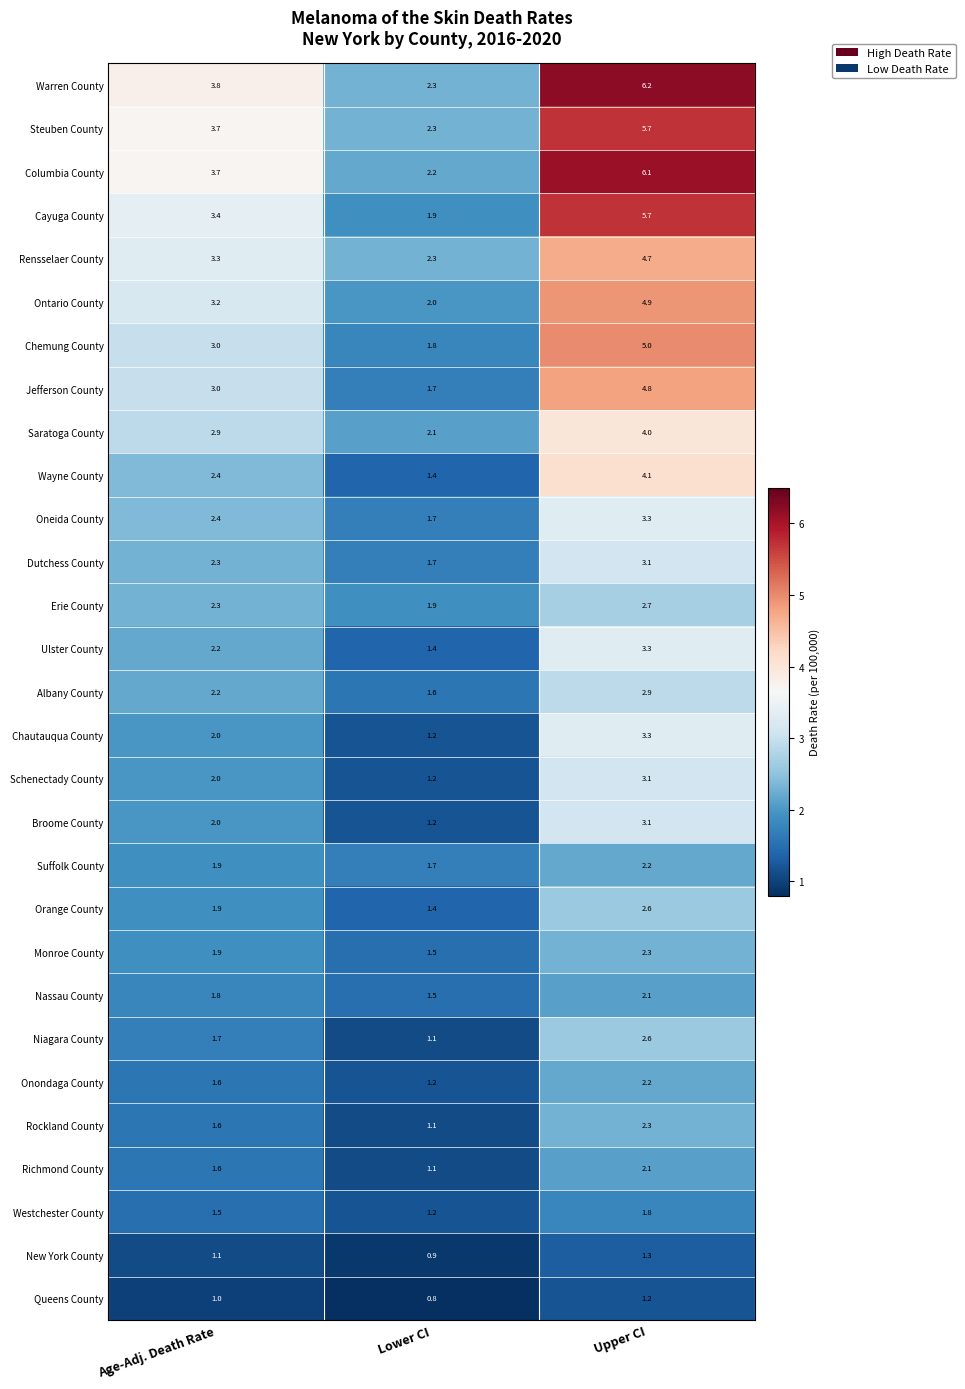

What is the difference between the maximum and minimum values in the Erie County series?

0.8